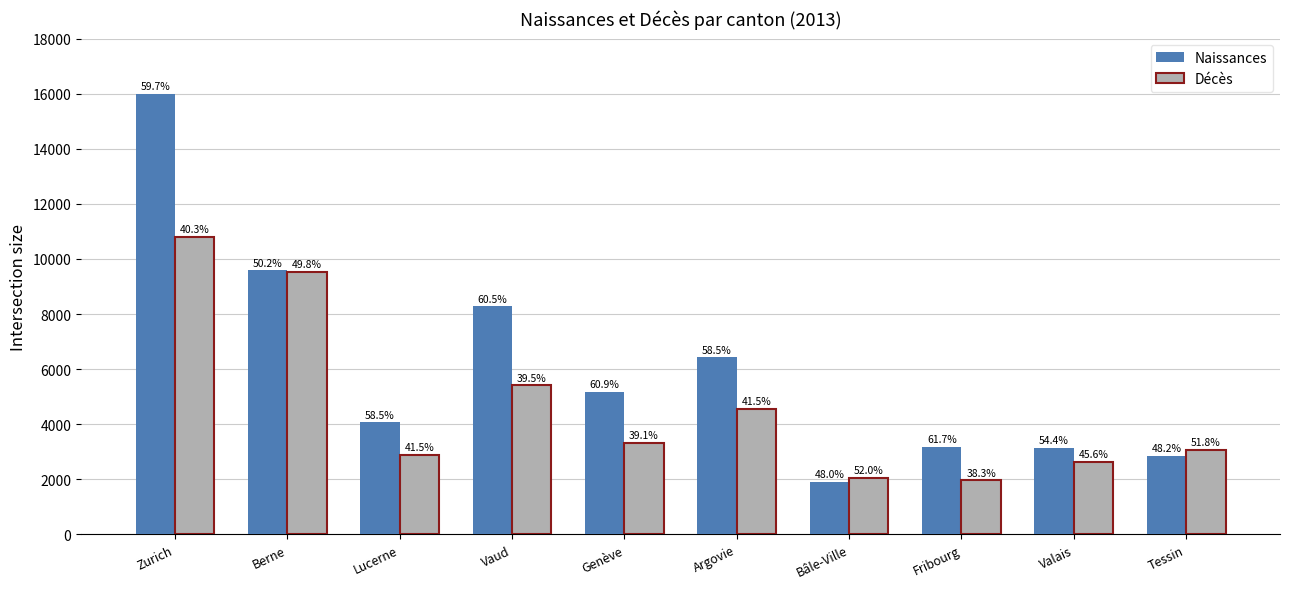

What is the sum of the Décès values at Zurich and Fribourg?

12757